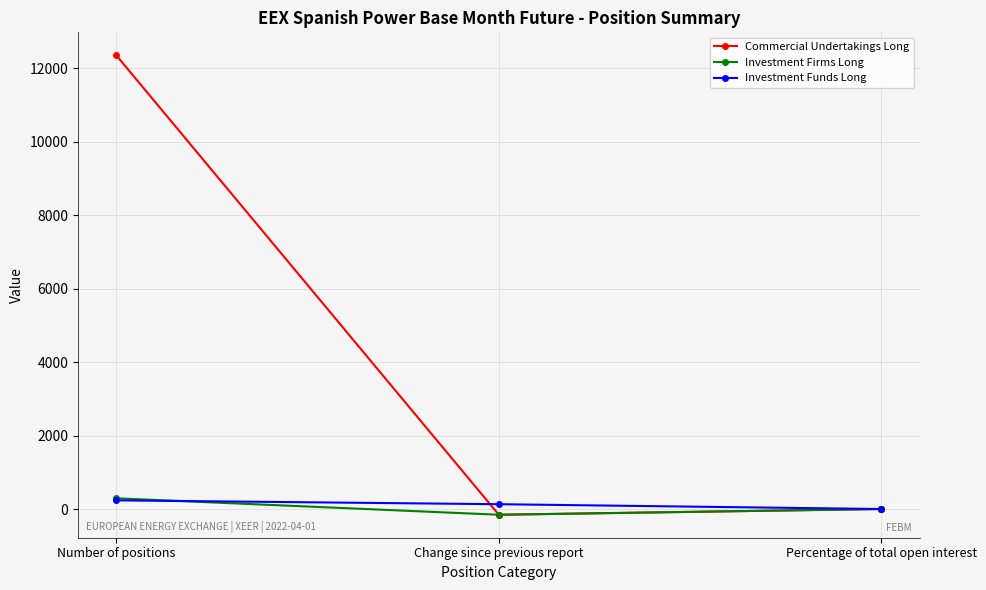

What position from the left is Percentage of total open interest?

3